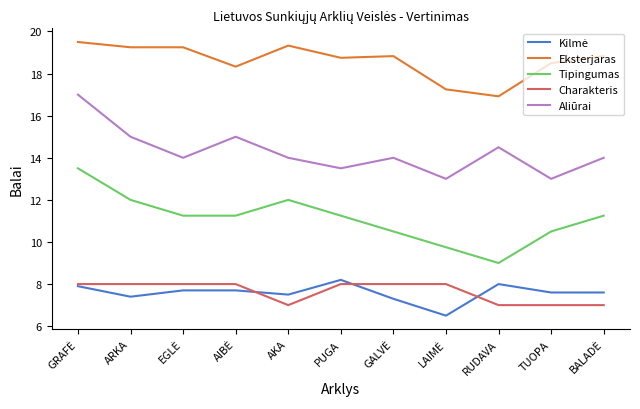

What is the difference between the highest and lowest values at RUDAVA?

9.9